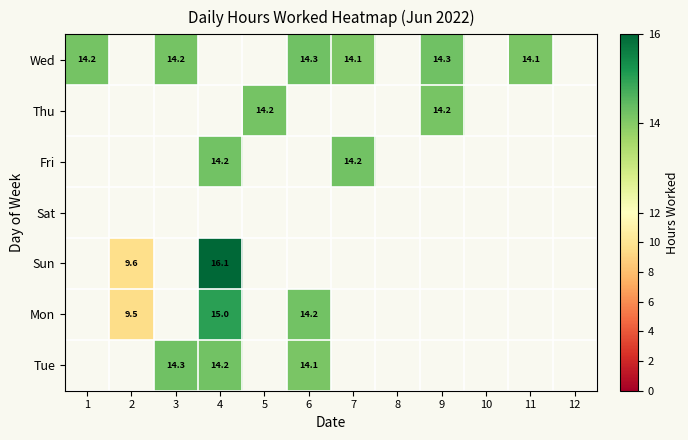

What is the maximum value shown in the chart?

16.1